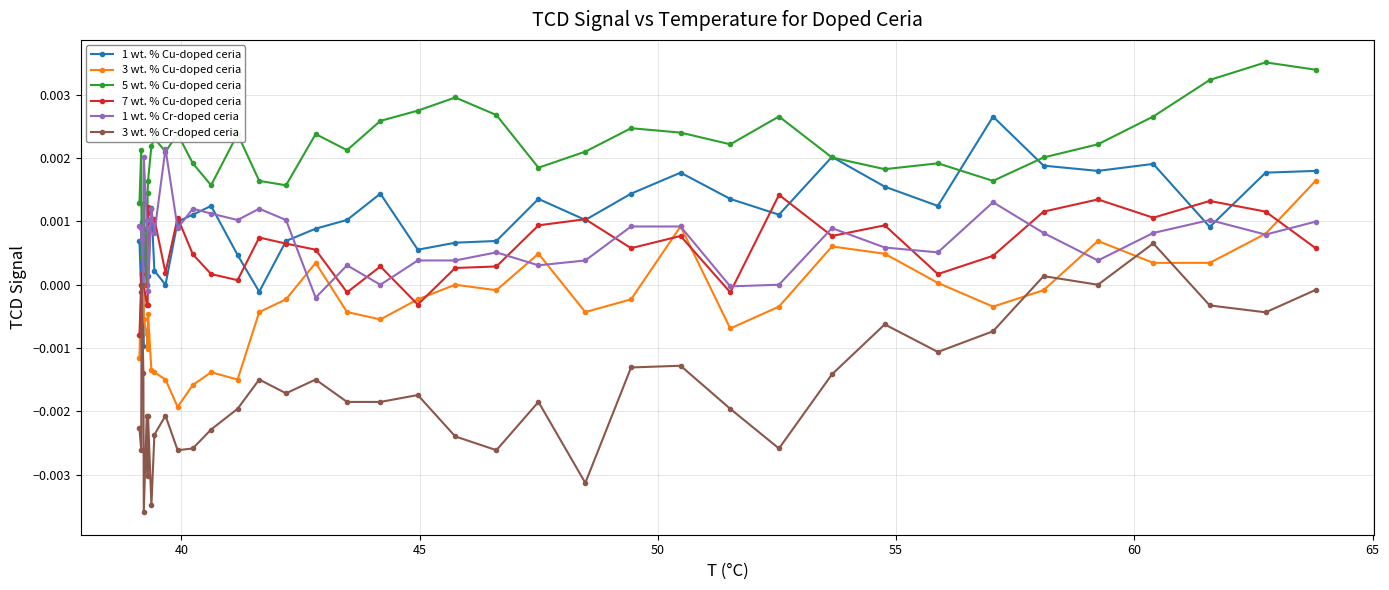

How many data points does each series have?

39